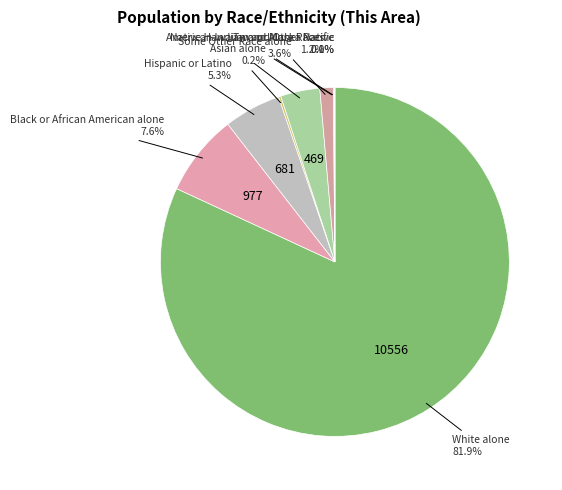

What is the majority slice?

White alone